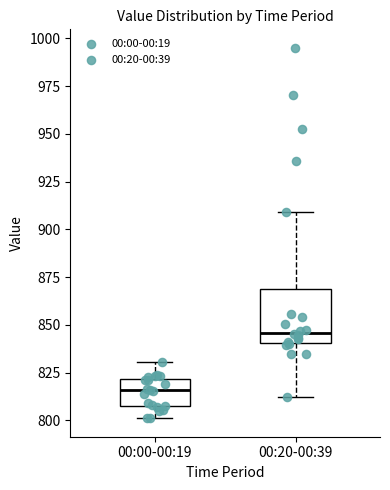

Reading left to right, read every box against the y-axis: the position of its median line, the range the box covers, and the ends of its whiskers. The values are not printed on the chart, so give them approximately, as read against the axis.

00:00-00:19: median 815, box 805 to 820, whiskers 800 to 830
00:20-00:39: median 845, box 840 to 870, whiskers 810 to 910